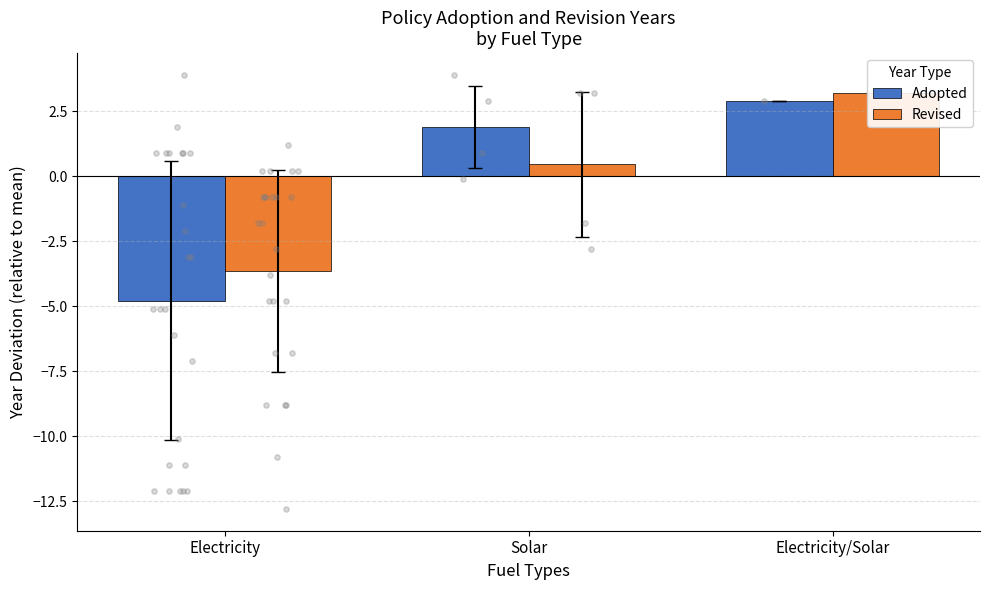

What is the total value across all series at Electricity?

-8.4